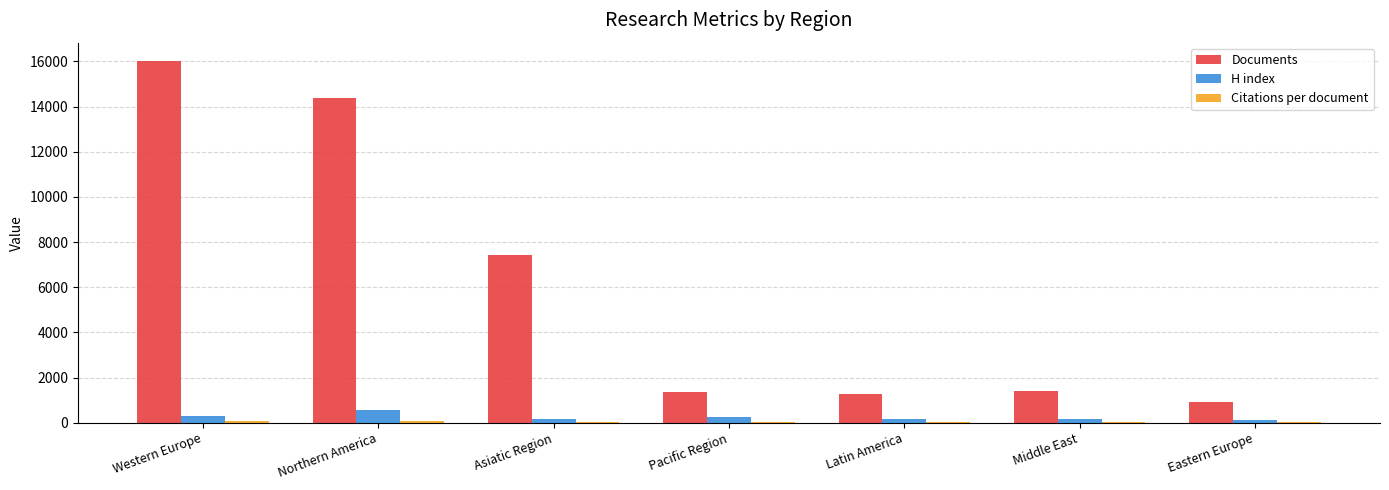

What is the highest value of the Documents series?

16032.0